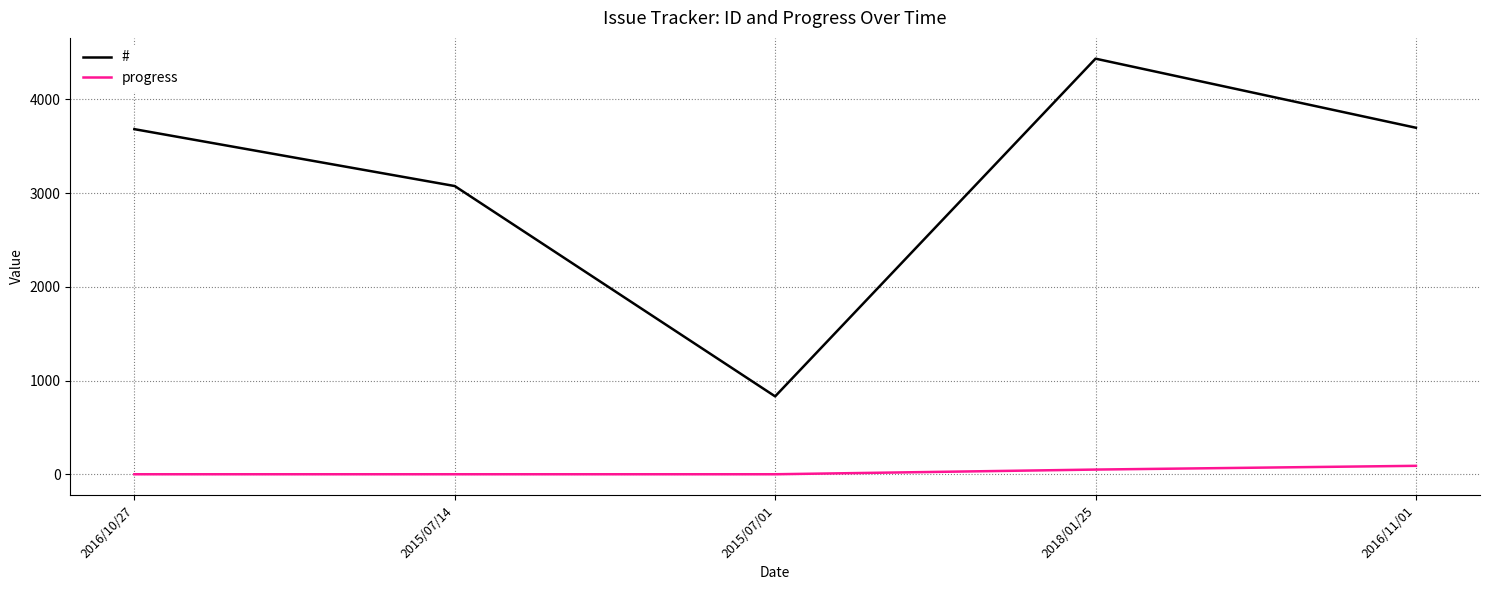

What is the approximate value of # at 2015/07/14, to the nearest 100?

3100